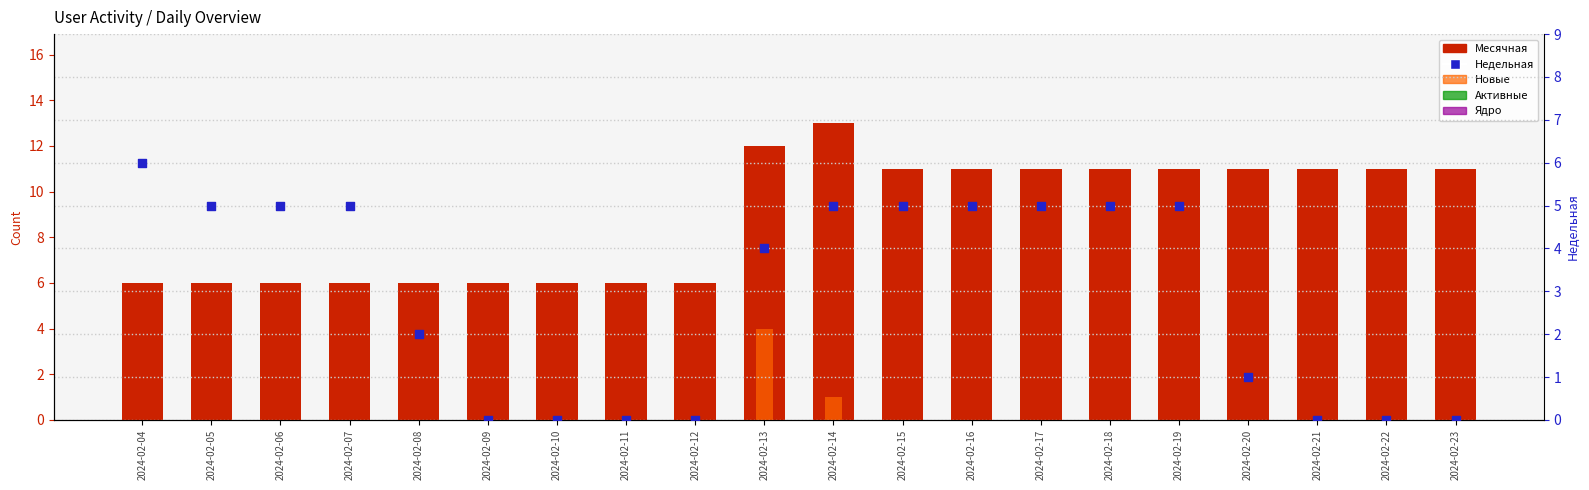

Which series has the largest total across all categories?

Месячная